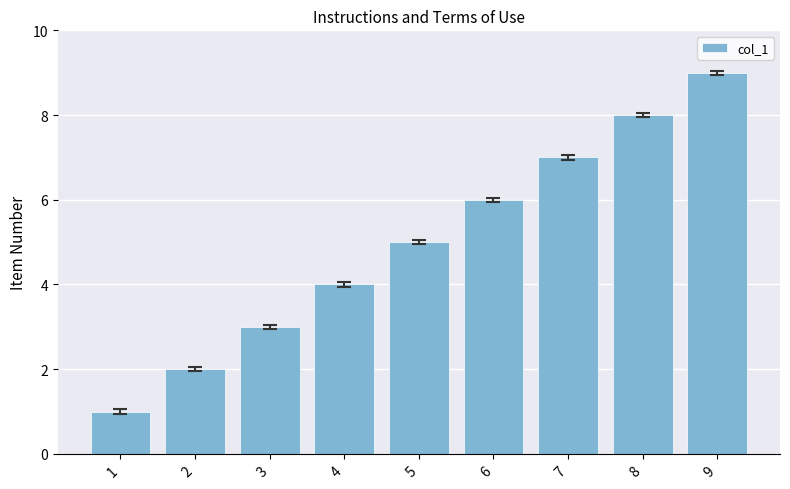

List the labels in order of value, smallest first.

1, 2, 3, 4, 5, 6, 7, 8, 9